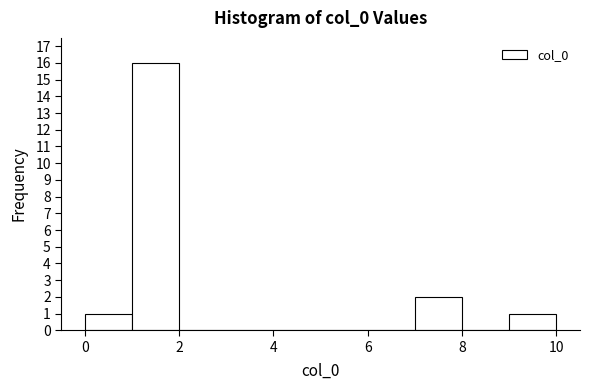

How tall is the bar that spans 0 to 1 on the x-axis? The values are not printed on the chart, so give them approximately, as read against the axis.

1